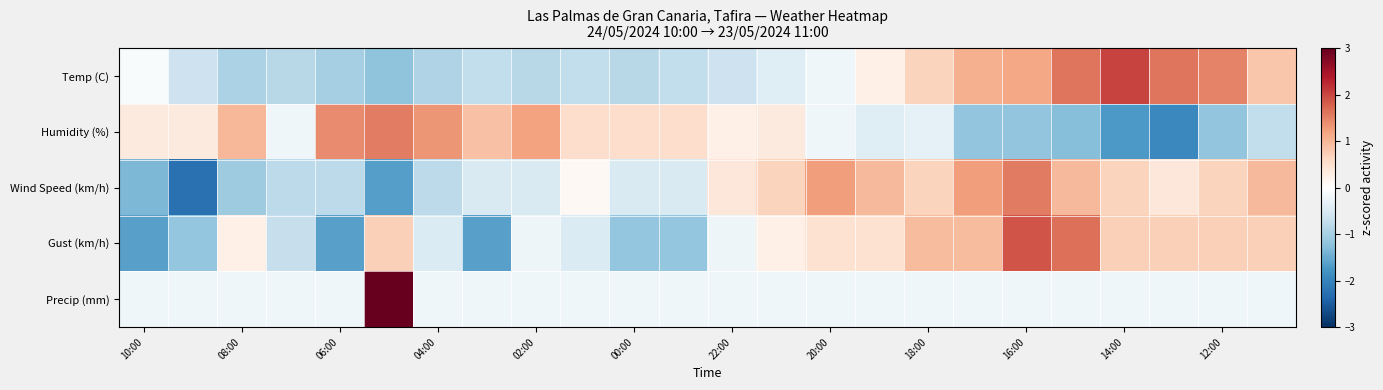

How many series are shown in this chart?

5